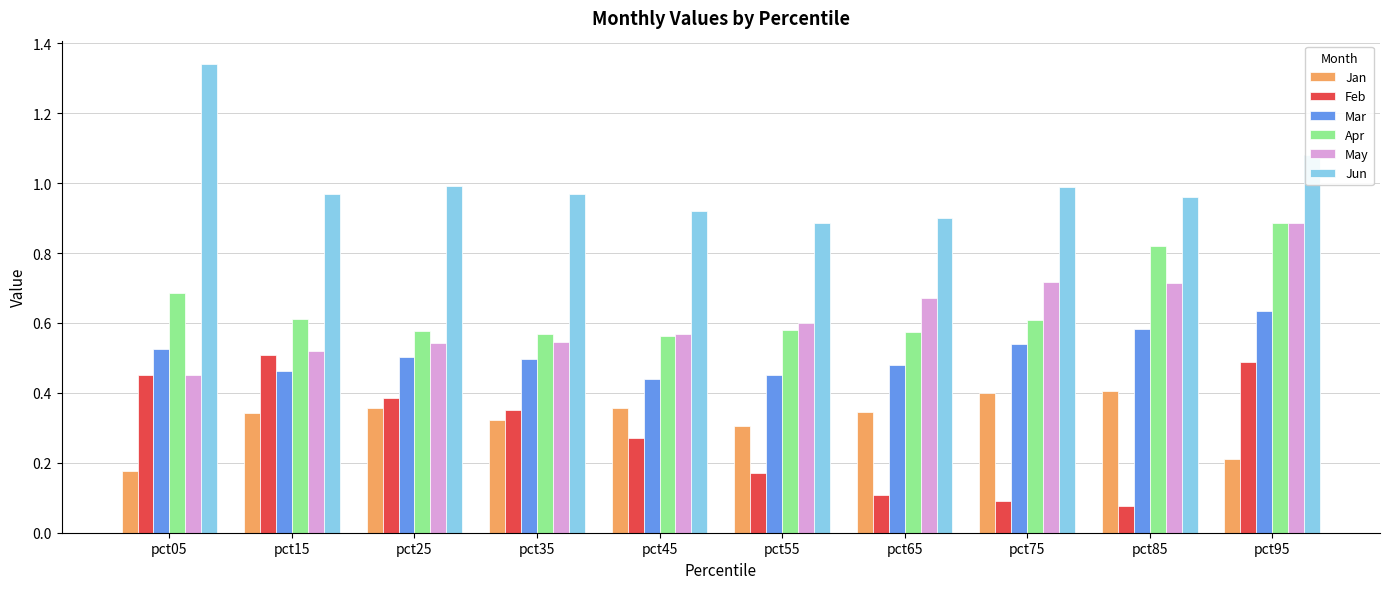

The value of Mar at pct15 is 0.8. True or false?

False